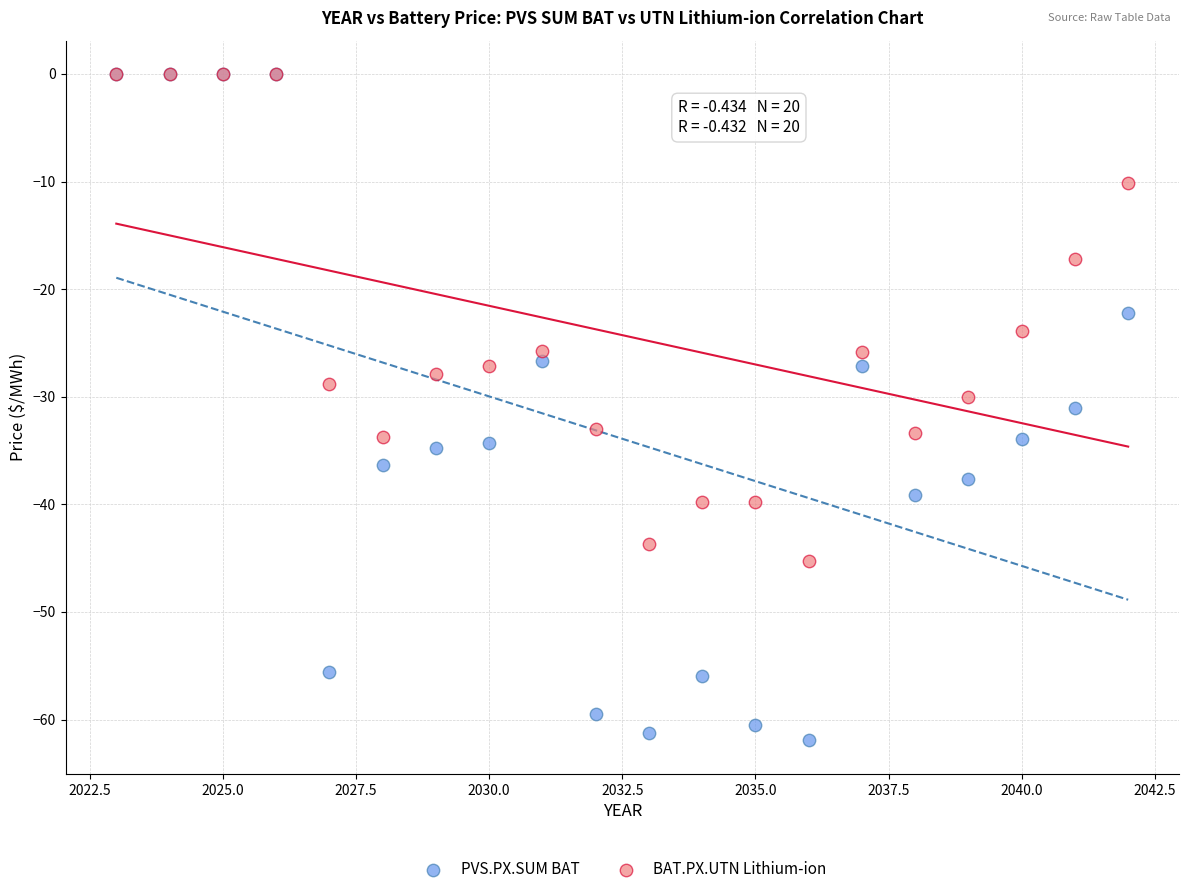

Which series reaches the minimum Y coordinate?

PVS.PX.SUM BAT